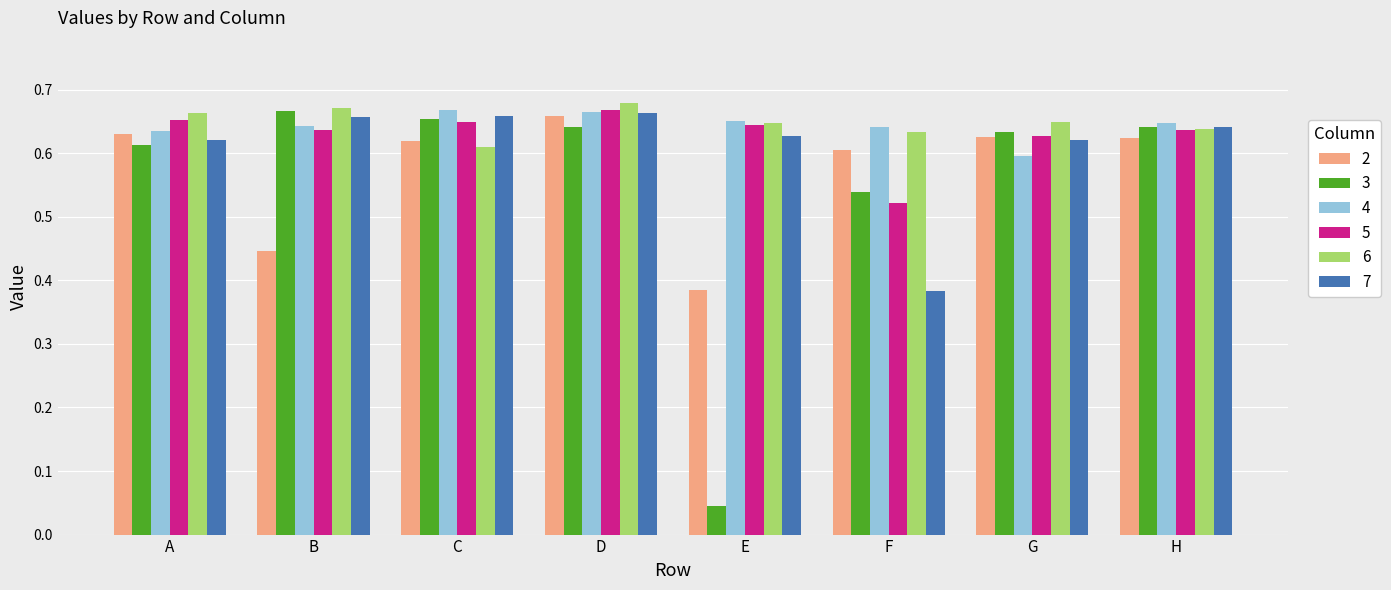

At which label does 5 reach its peak?

D